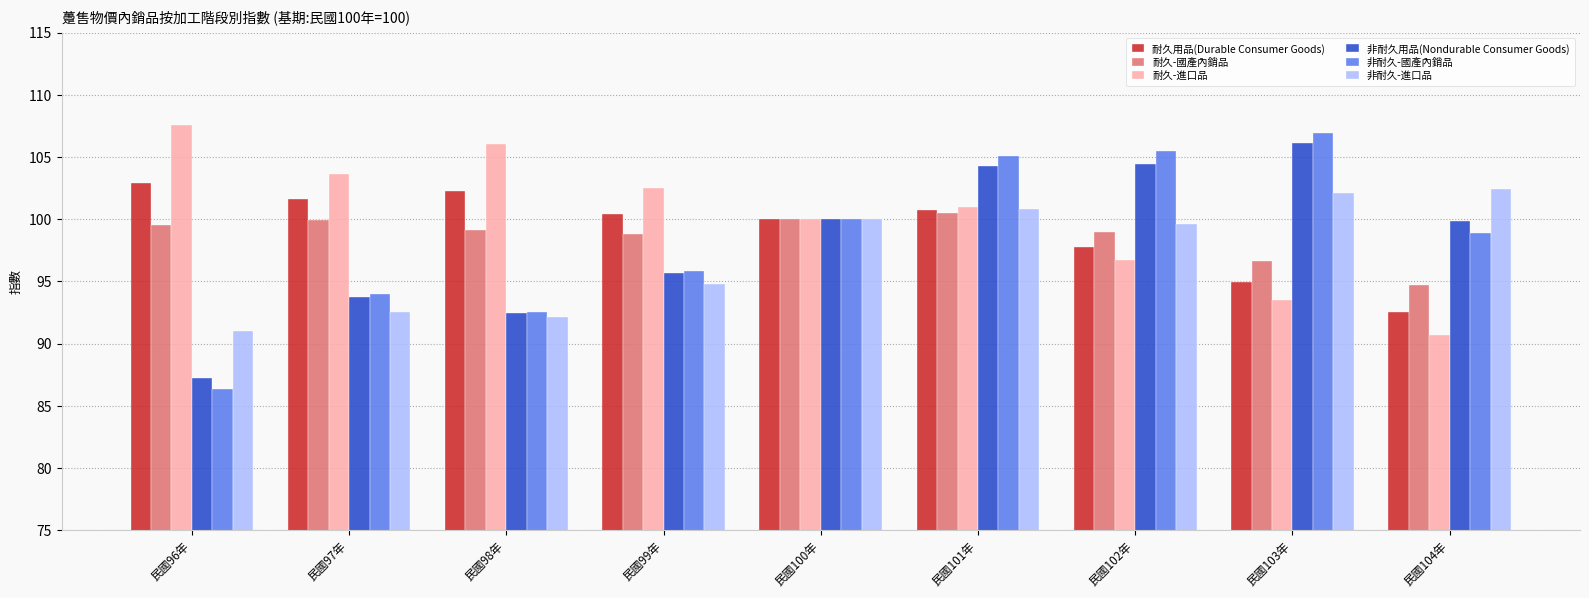

What is the spread (max minus min) of values at 民國104年?

11.7